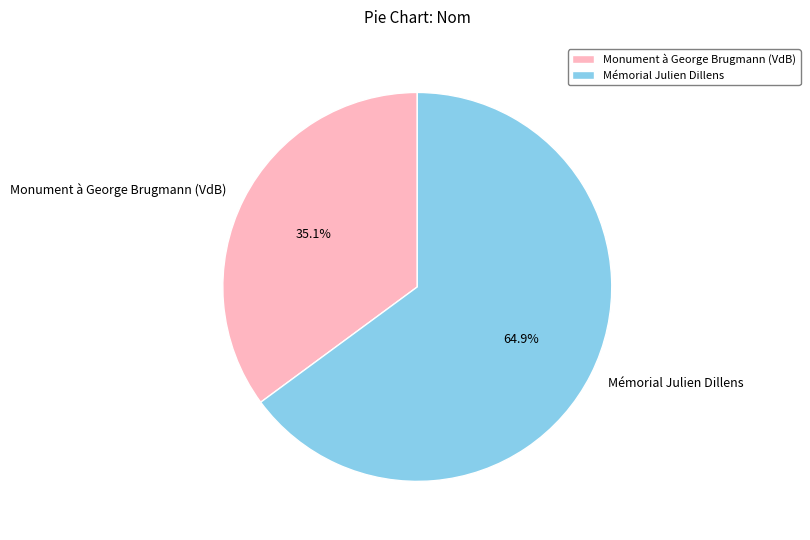

The Monument à George Brugmann (VdB) slice represents 35% of the pie. True or false?

True